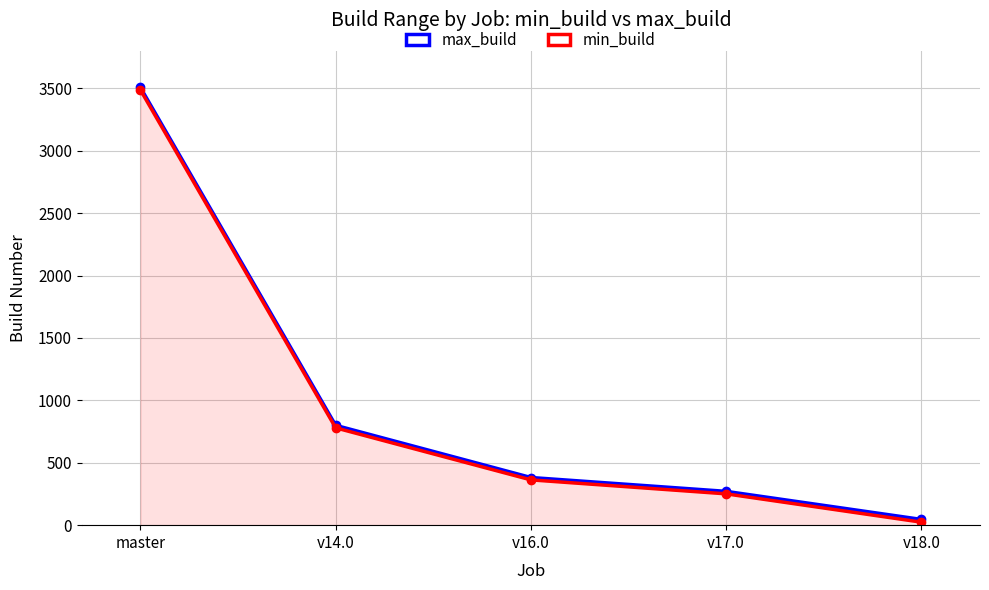

How many values in the max_build series are below 382?

2